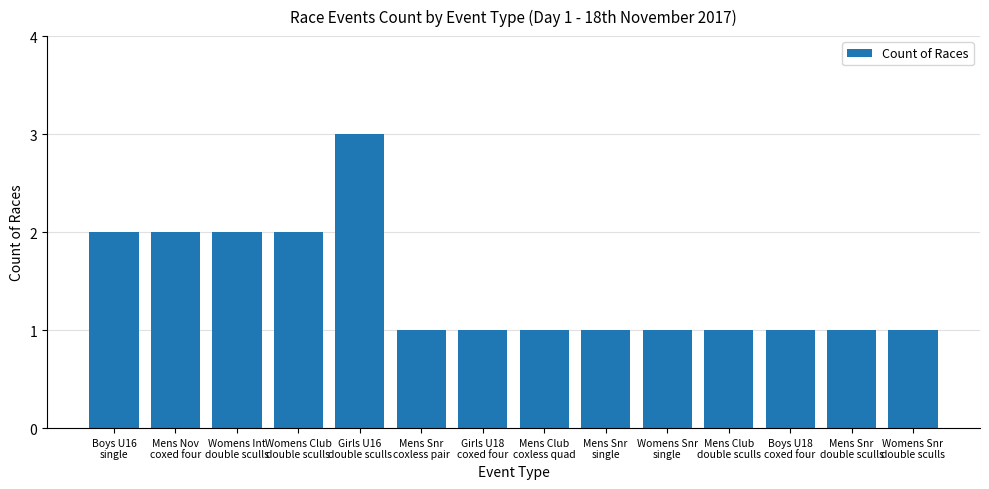

Reading left to right, what are all the values shown in this chart?

Boys U16
single=2	Mens Nov
coxed four=2	Womens Int
double sculls=2	Womens Club
double sculls=2	Girls U16
double sculls=3	Mens Snr
coxless pair=1	Girls U18
coxed four=1	Mens Club
coxless quad=1	Mens Snr
single=1	Womens Snr
single=1	Mens Club
double sculls=1	Boys U18
coxed four=1	Mens Snr
double sculls=1	Womens Snr
double sculls=1